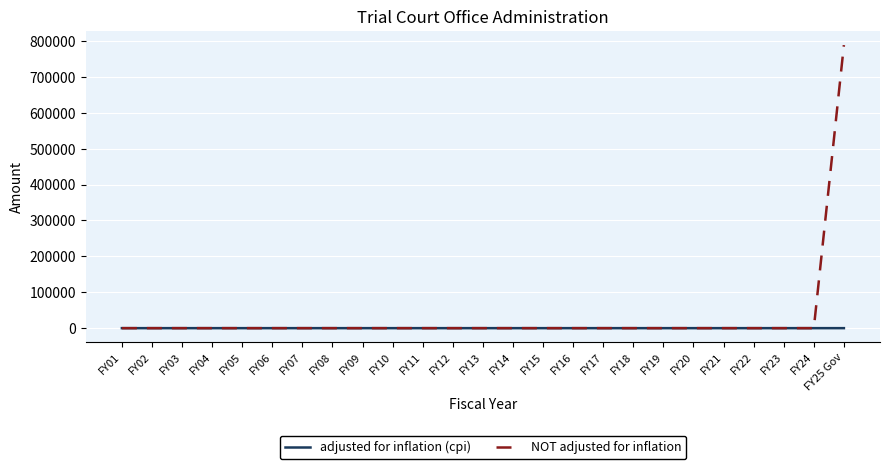

What is the difference between the maximum and minimum values in the NOT adjusted for inflation series?

788629